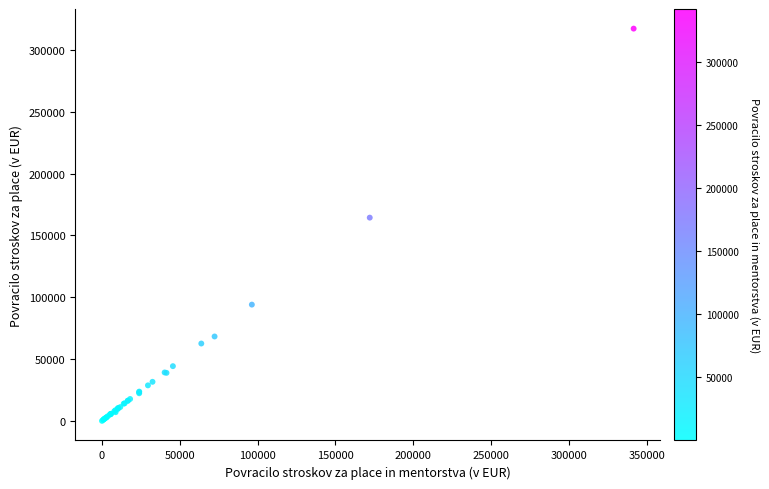

What Y value in the scatter plot is closest to 158599?

164338.3